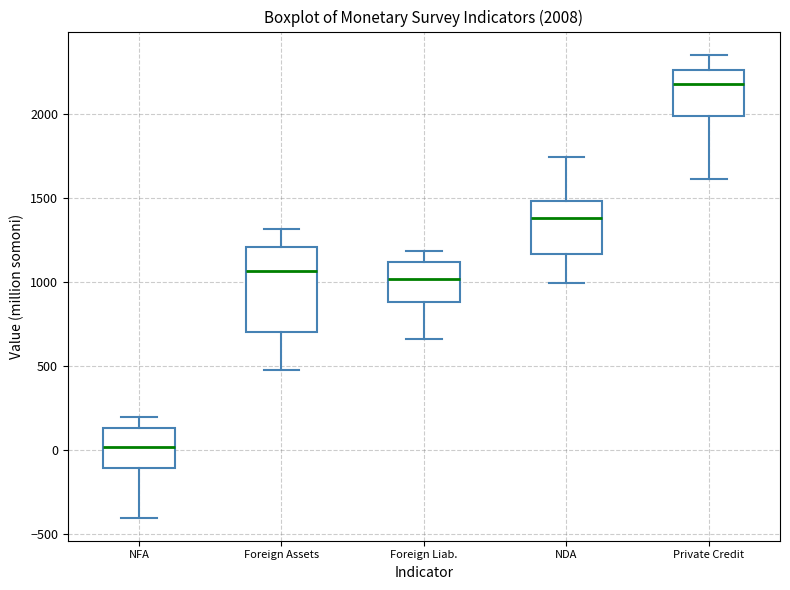

Which box's median line is the highest?

Private Credit